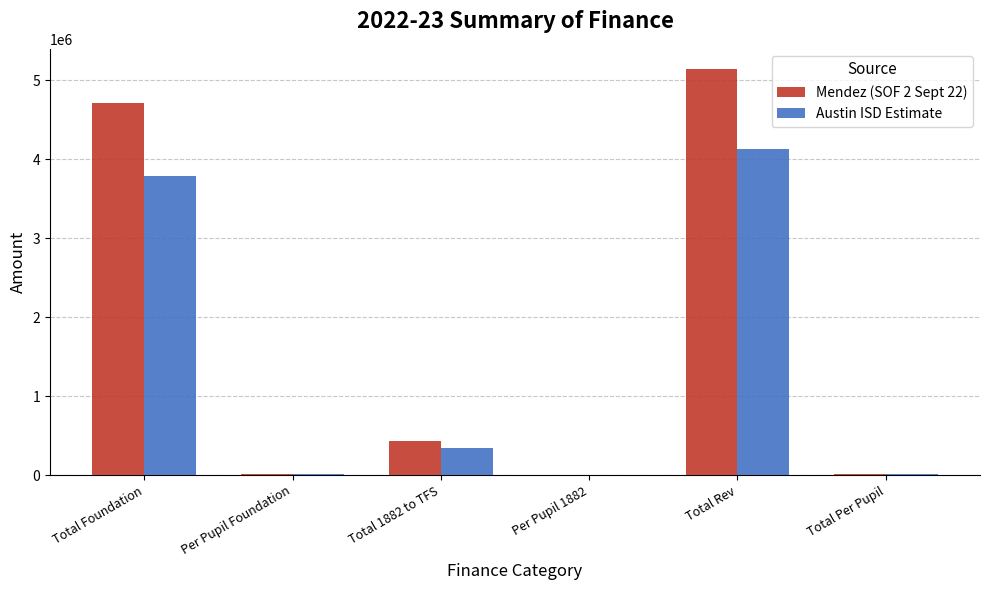

At which category is the sum across all series the highest?

Total Rev